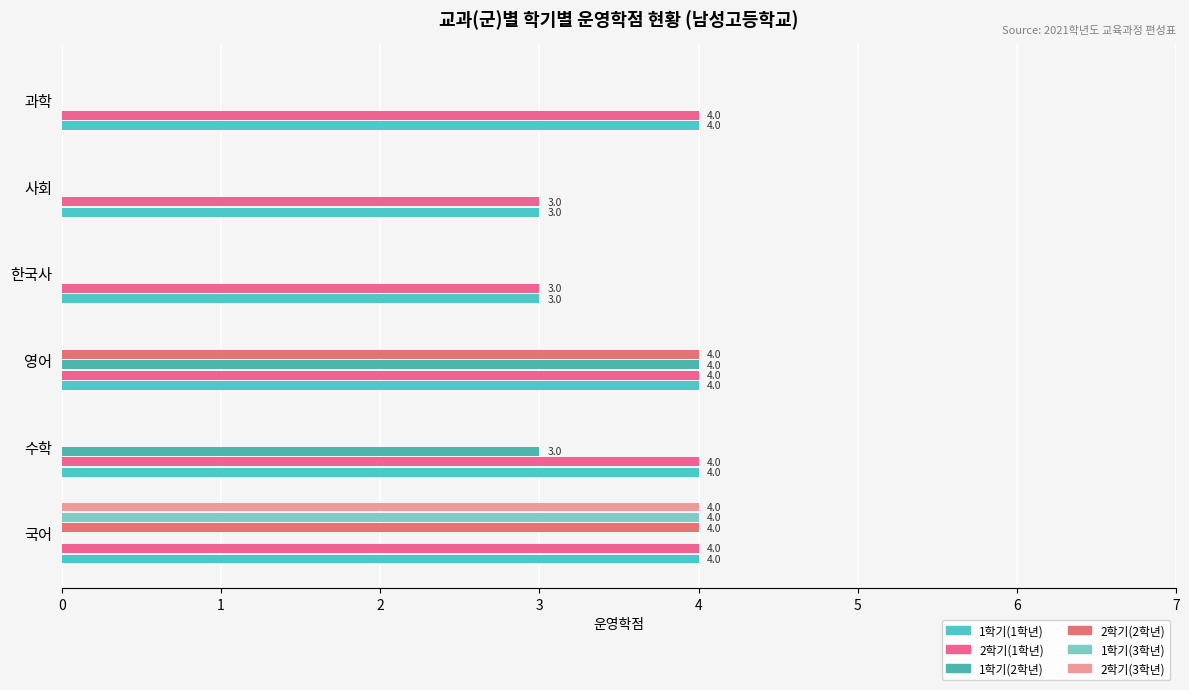

At how many categories does at least one series exceed 0?

6